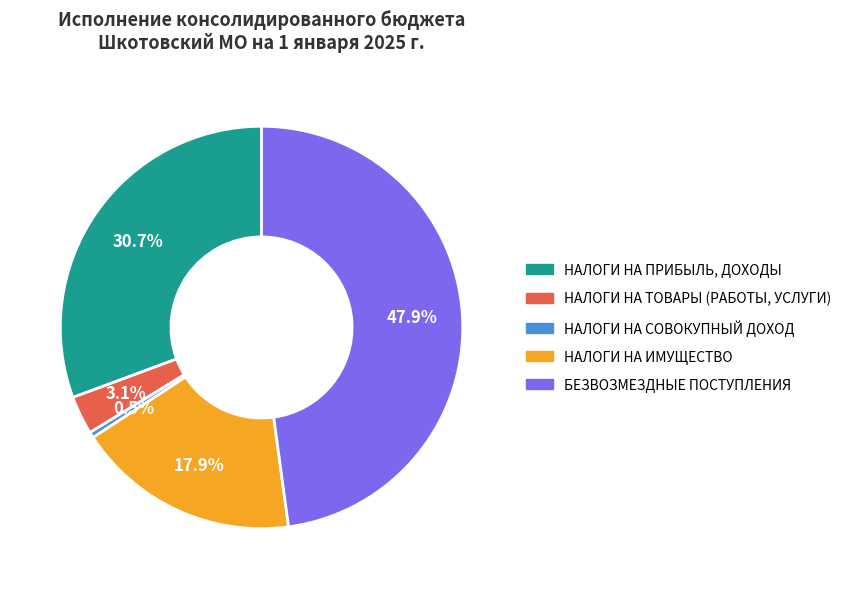

True or false: НАЛОГИ НА СОВОКУПНЫЙ ДОХОД accounts for 14% of the total.

False